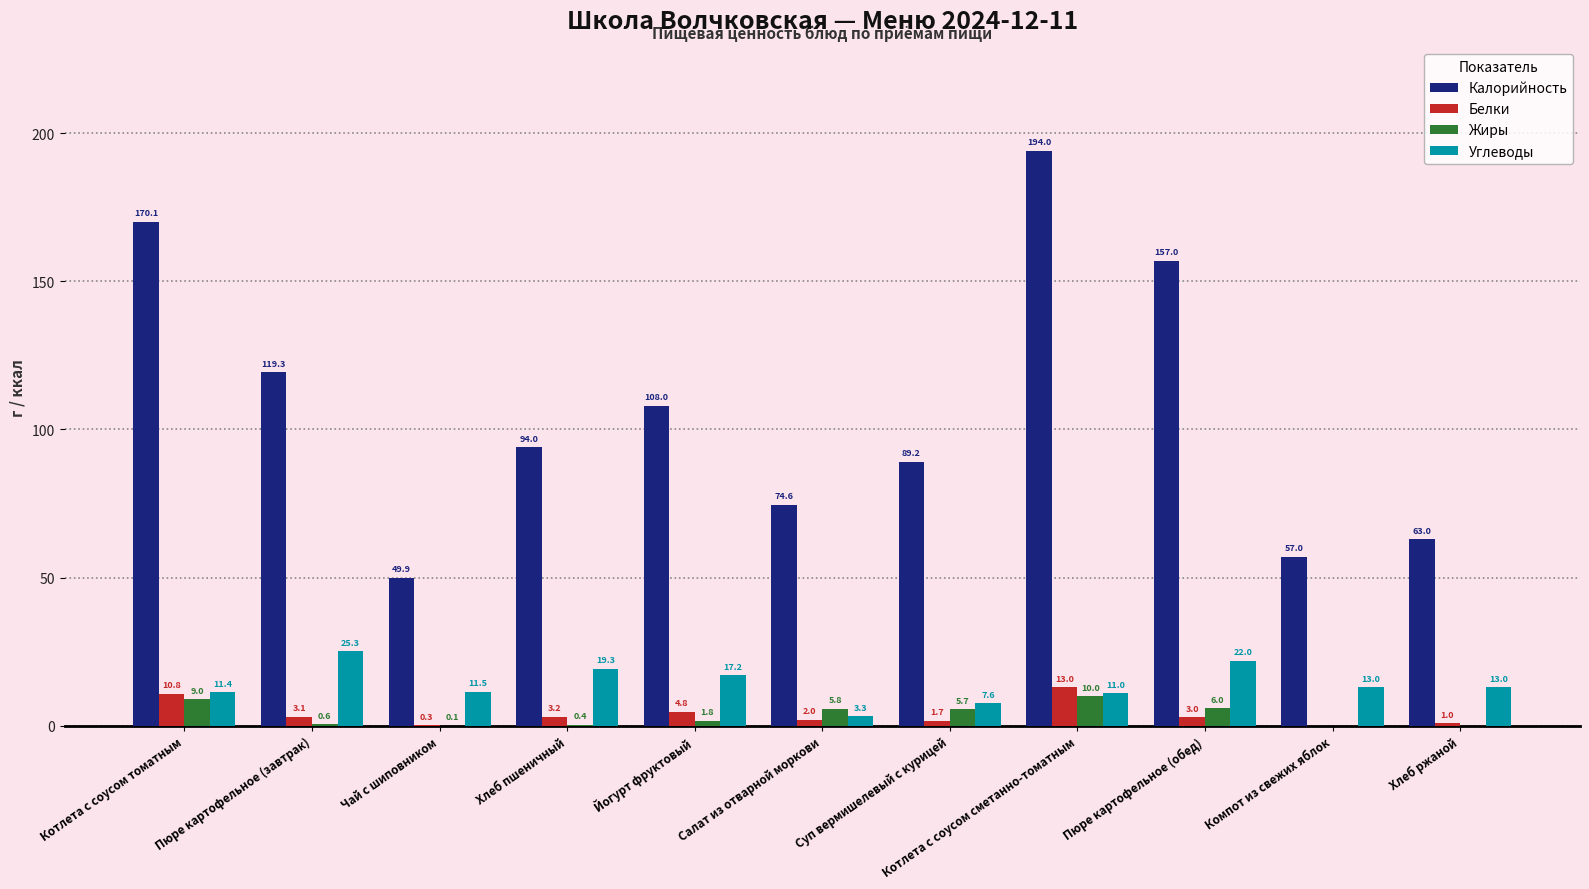

Is the value of Белки at Компот из свежих яблок greater than the value of Углеводы at Хлеб ржаной?

No